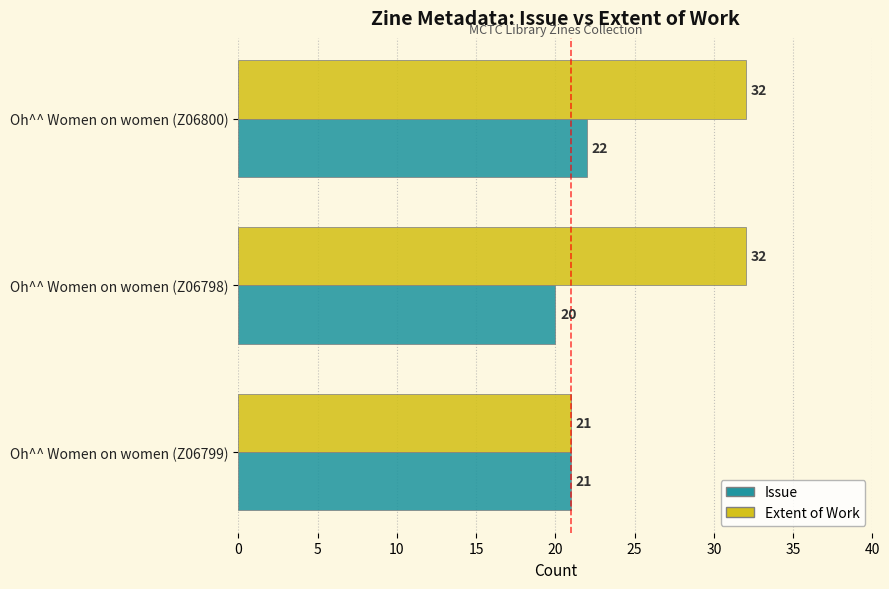

What is the minimum value shown in the chart?

20